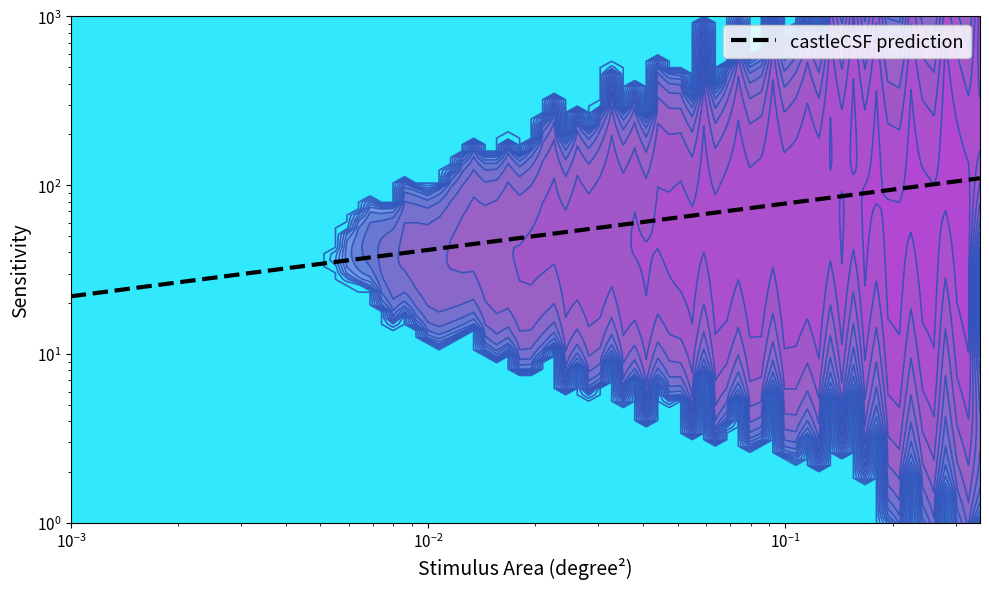

What is the greatest value displayed?

110